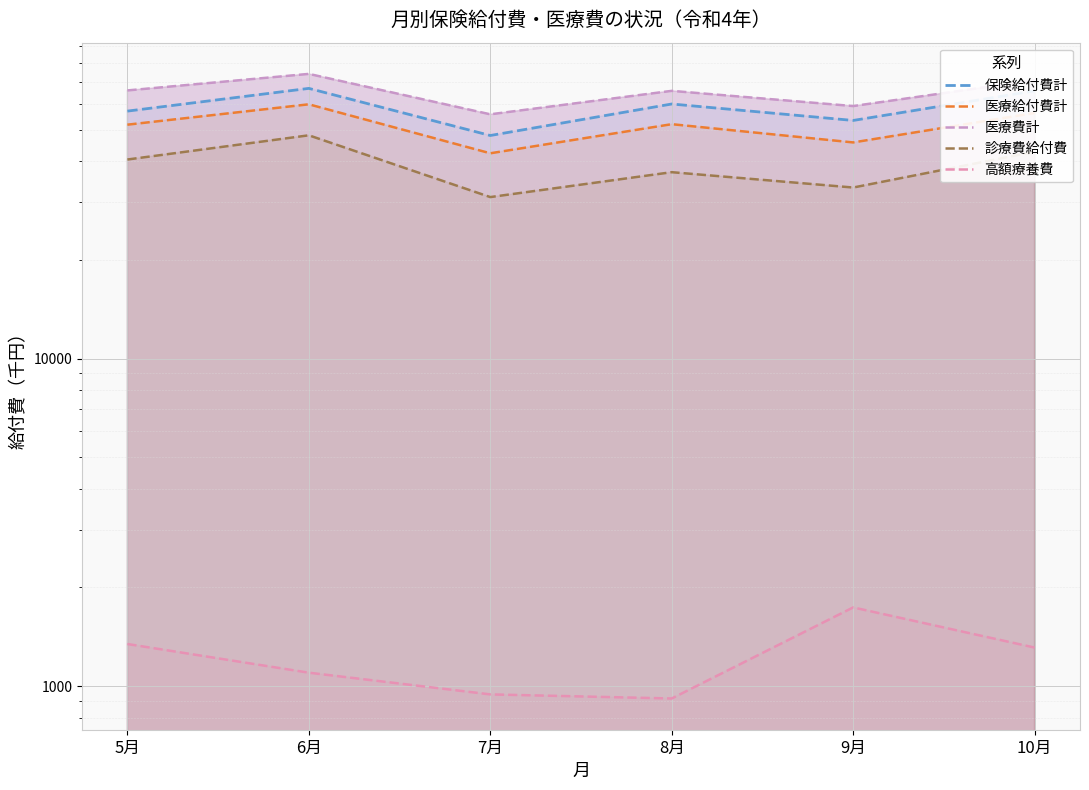

At how many categories does at least one series exceed 32016?

6